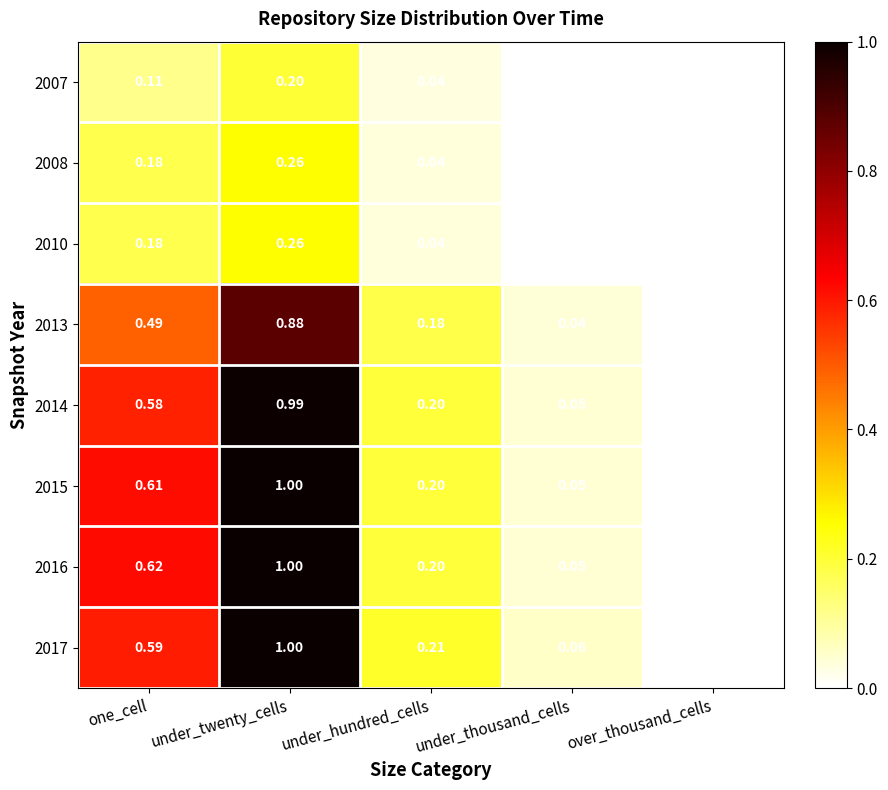

At which label does 2015 reach its minimum?

over_thousand_cells